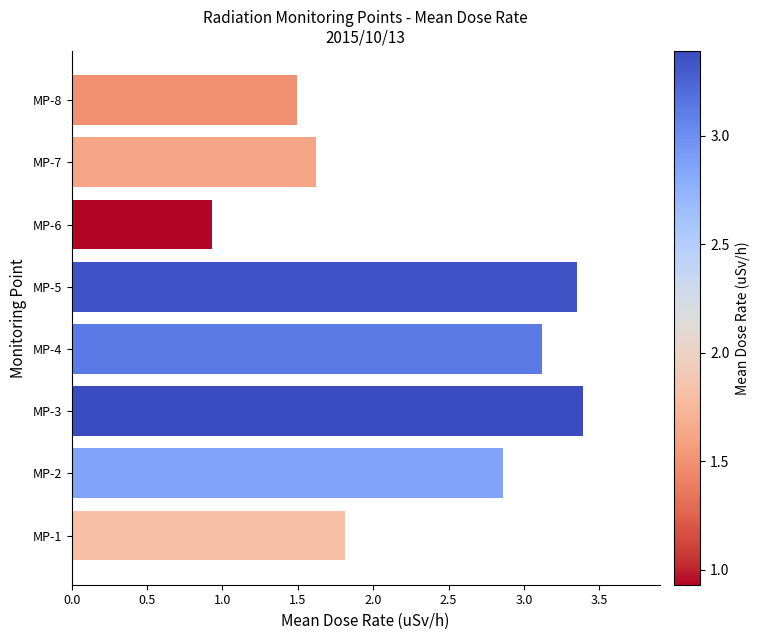

What is the smallest value displayed?

0.9